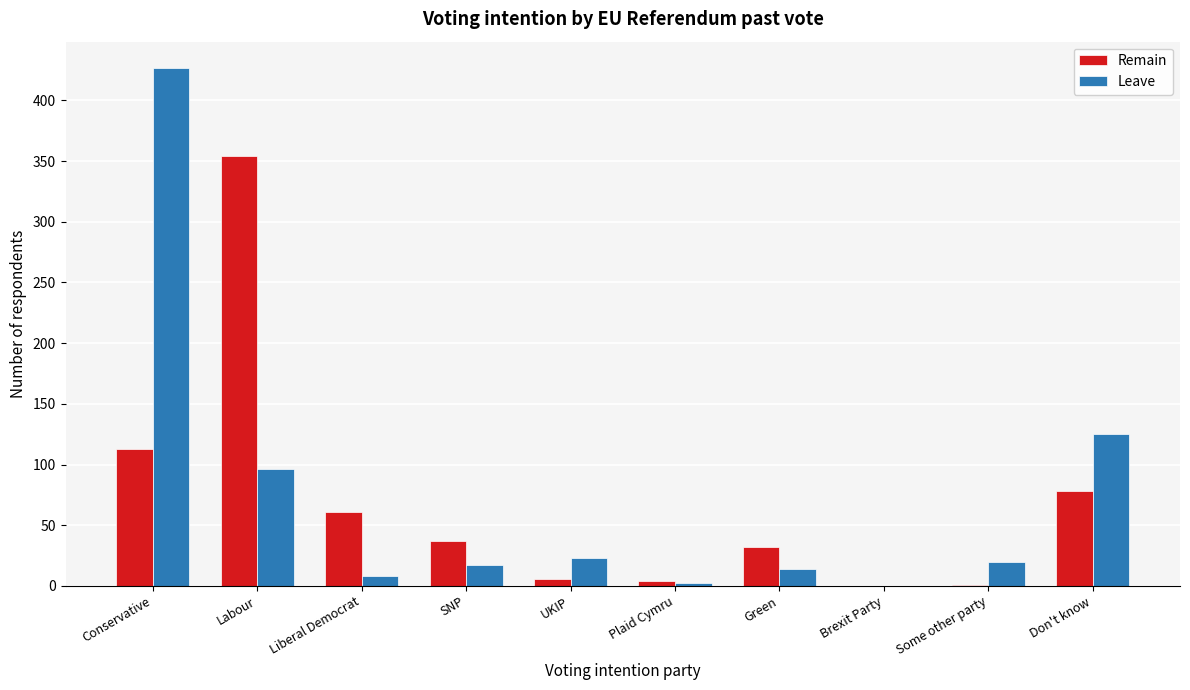

Between Conservative and Plaid Cymru, which series saw the biggest shift?

Leave